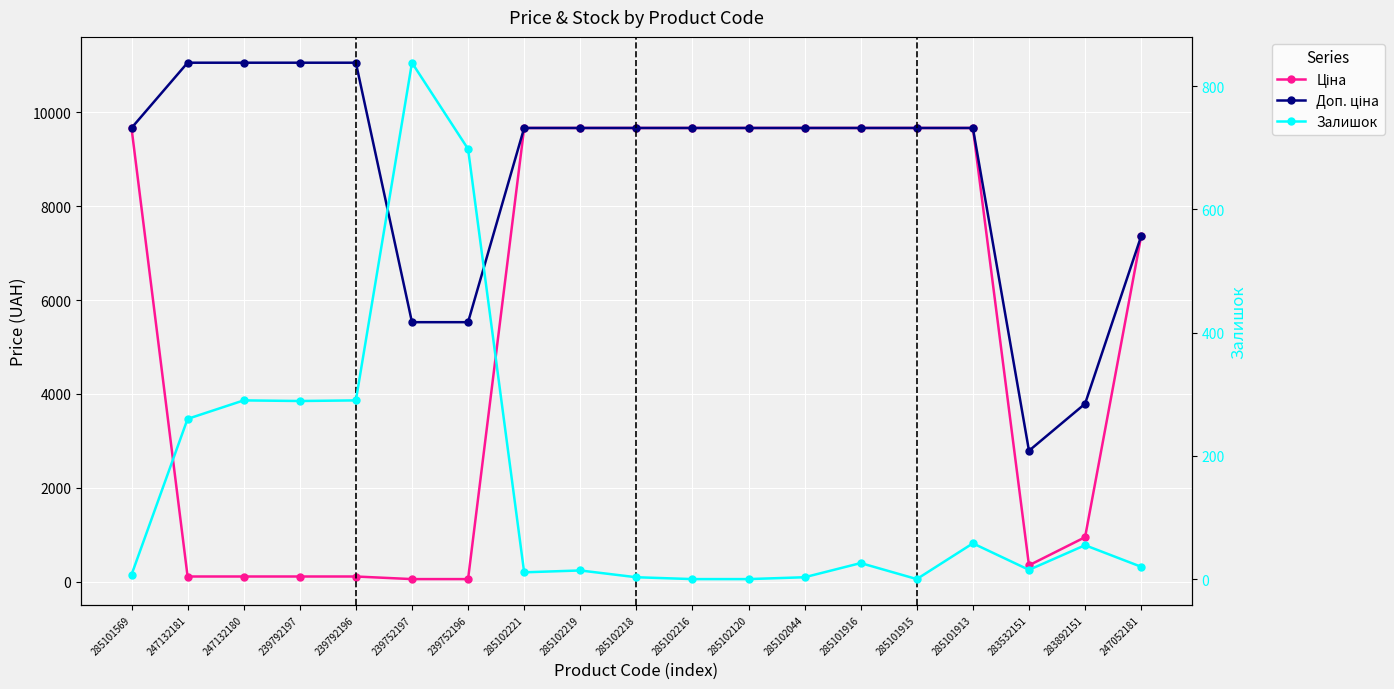

Rank the series at 285102219 from highest to lowest value.

Ціна, Доп. ціна, Залишок